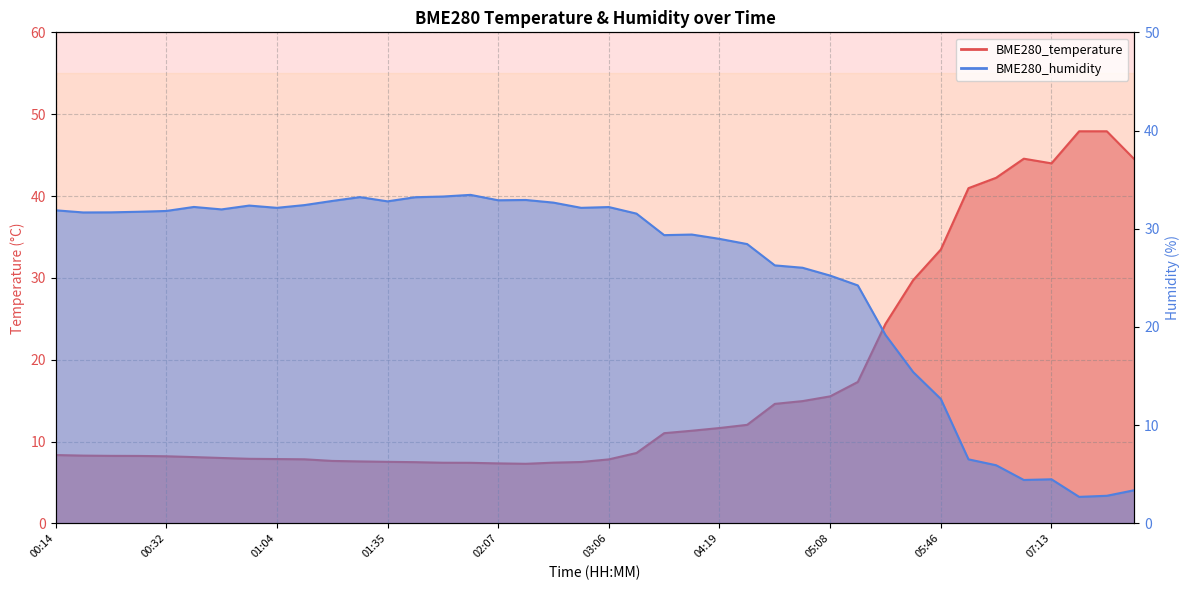

Reading left to right, what are all the values shown in this chart?

BME280_temperature: 00:14=8.3	00:19=8.3	00:23=8.2	00:28=8.2	00:32=8.2	00:41=8.1	00:51=8.0	00:55=7.9	01:04=7.9	01:08=7.8	01:26=7.6	01:30=7.6	01:35=7.5	01:40=7.5	01:45=7.4	01:50=7.4	02:07=7.3	02:24=7.3	02:33=7.4	02:47=7.5	03:06=7.8	03:28=8.6	04:10=11.0	04:15=11.3	04:19=11.7	04:24=12.0	04:55=14.6	04:59=14.9	05:08=15.5	05:17=17.3	05:26=24.4	05:36=29.7	05:46=33.5	06:19=41.0	06:28=42.2	07:04=44.6	07:13=44.0	08:24=47.9	09:11=47.9	10:21=44.5
BME280_humidity: 00:14=31.9	00:19=31.7	00:23=31.7	00:28=31.7	00:32=31.8	00:41=32.2	00:51=32.0	00:55=32.4	01:04=32.1	01:08=32.4	01:26=32.8	01:30=33.2	01:35=32.8	01:40=33.2	01:45=33.3	01:50=33.5	02:07=32.9	02:24=32.9	02:33=32.7	02:47=32.1	03:06=32.2	03:28=31.5	04:10=29.4	04:15=29.4	04:19=29.0	04:24=28.4	04:55=26.3	04:59=26.0	05:08=25.2	05:17=24.2	05:26=19.2	05:36=15.4	05:46=12.7	06:19=6.5	06:28=5.9	07:04=4.4	07:13=4.5	08:24=2.7	09:11=2.8	10:21=3.4